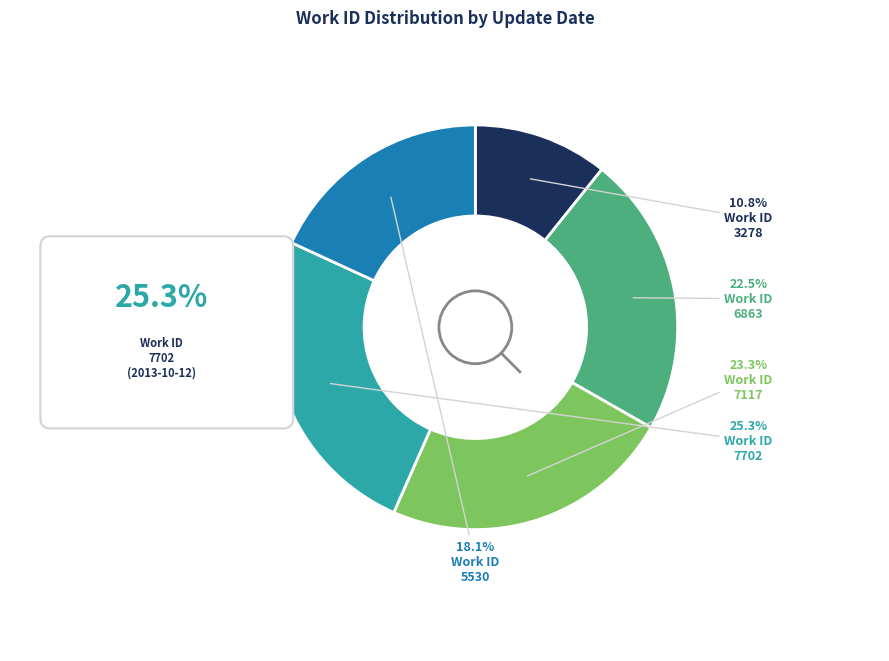

To the nearest percent, what portion does 2013-10-12 represent?

25%